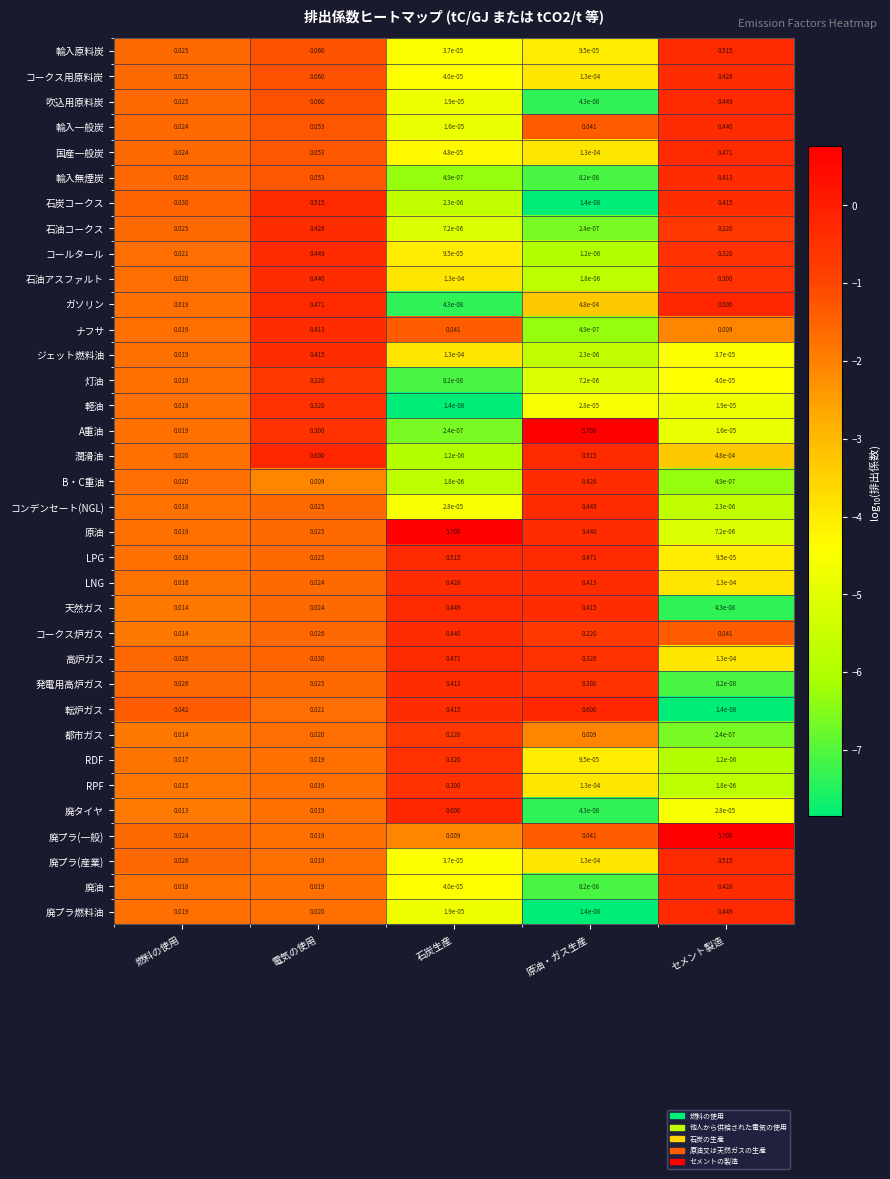

Which series has the largest range (max minus min)?

A重油